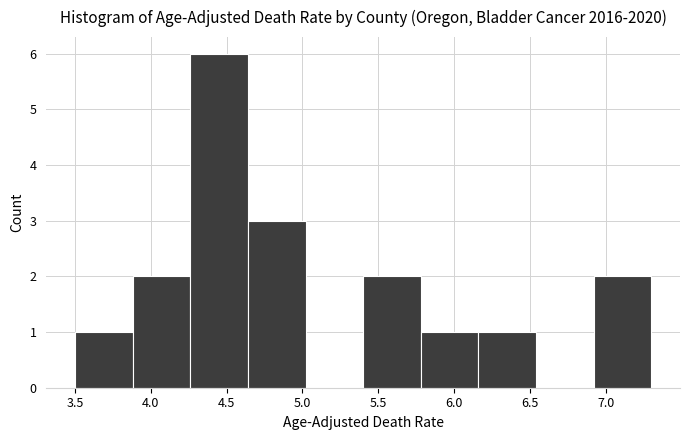

What is the height of the bar covering 4.64 to 5.02 on the x-axis? Neither the bar edges nor the heights are printed on the chart, so give them approximately, as read against the axes.

3